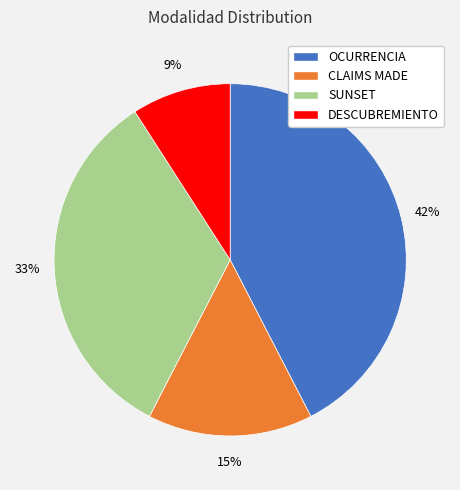

To the nearest percent, what is the combined percentage of OCURRENCIA and SUNSET?

76%